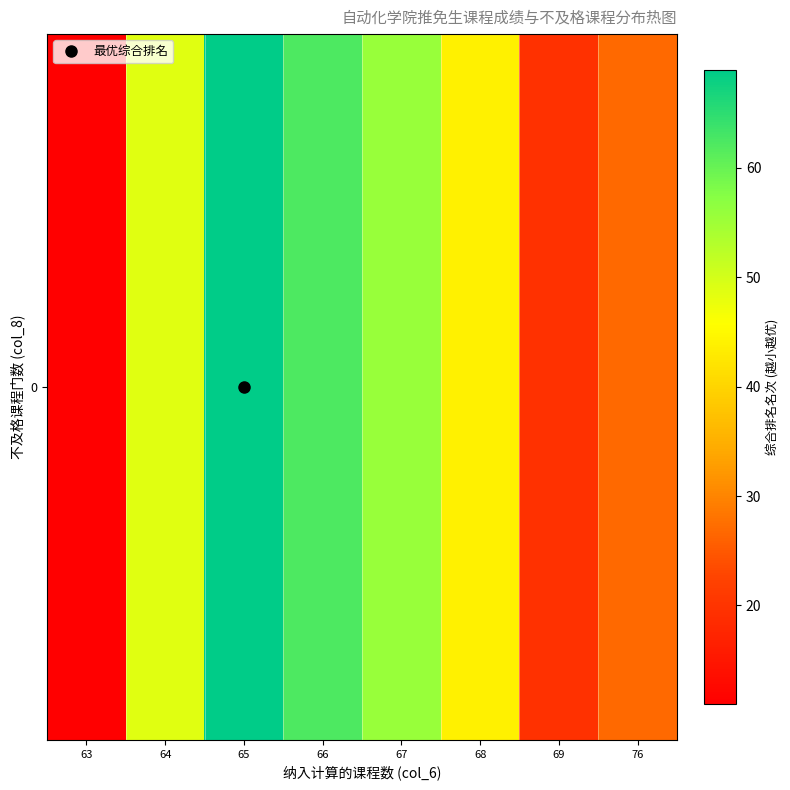

The value at 68 is 71.4. True or false?

False